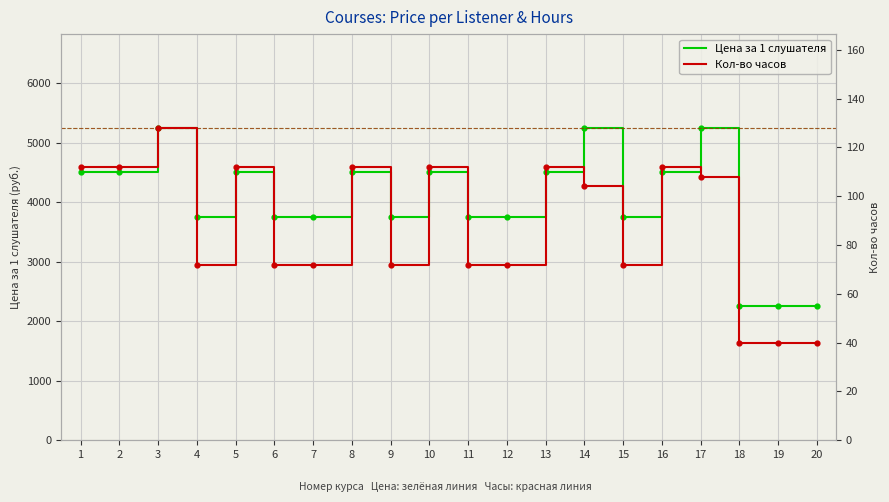

What are all the series names shown in the legend?

Цена за 1 слушателя, Кол-во часов